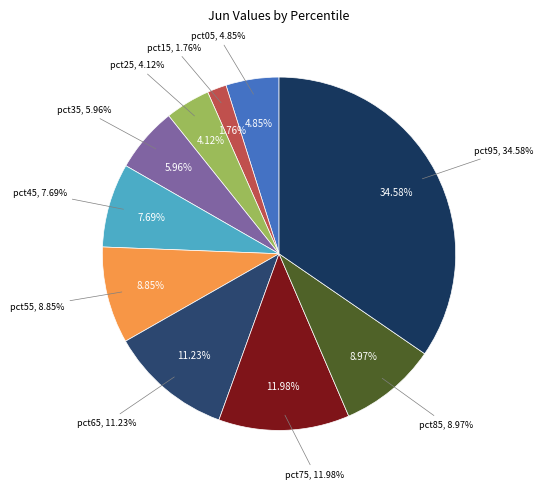

Combined, what portion of the pie is pct55 and pct35?

14.8%